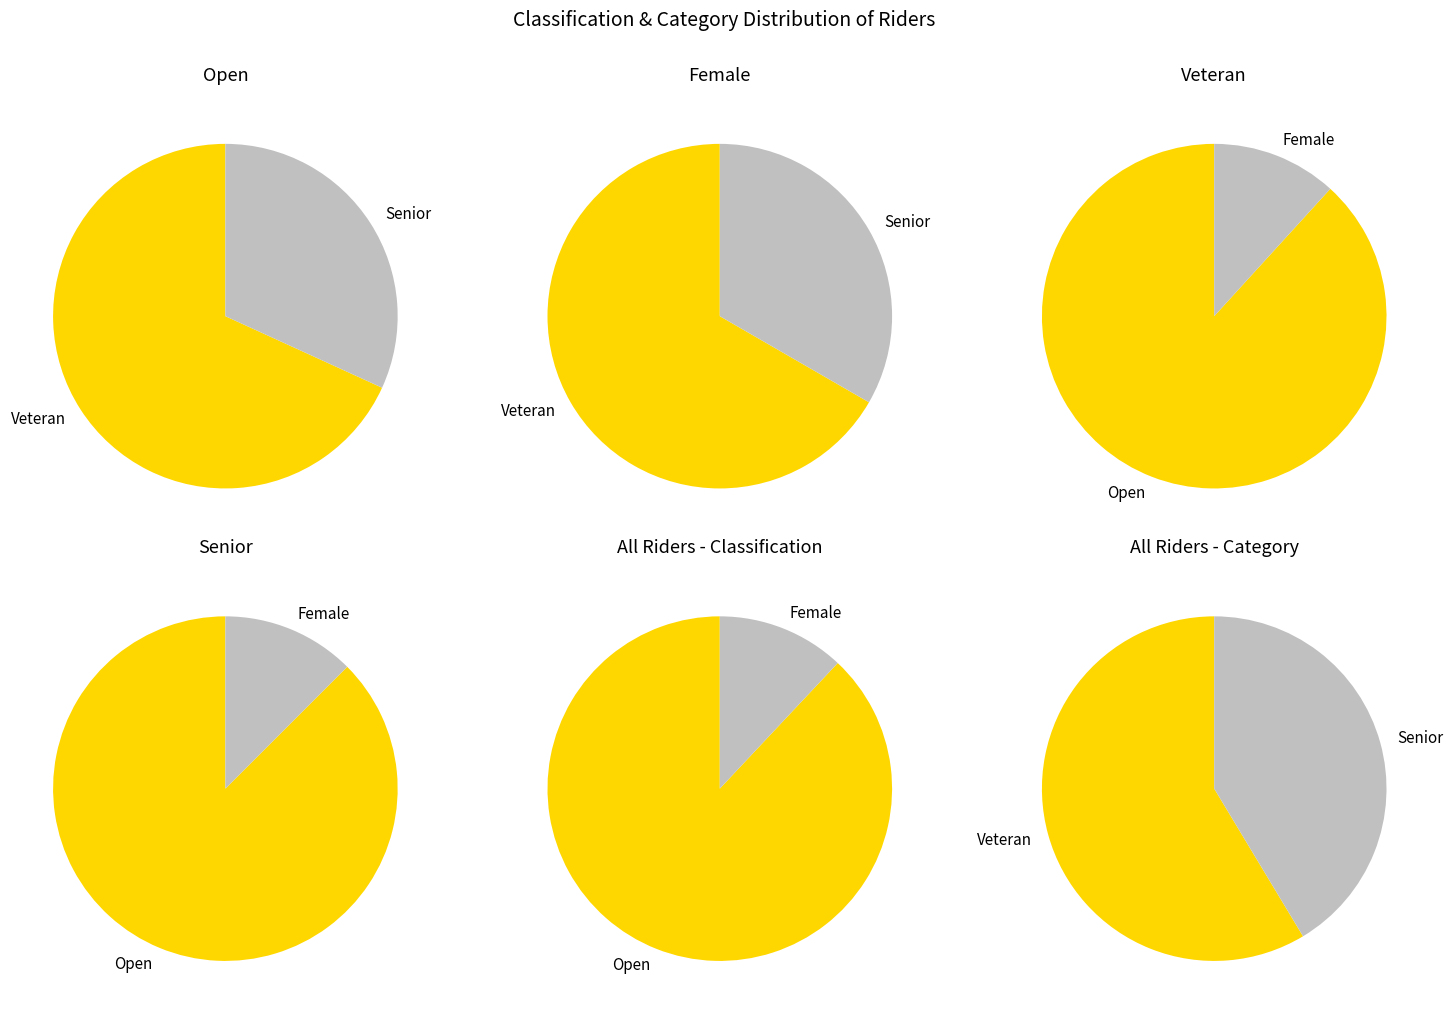

Combined, do Open and Senior_Female account for over 50%?

No